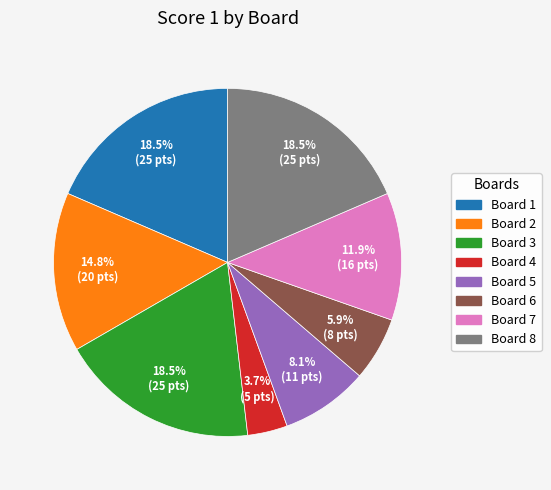

The Board 2 slice represents 15% of the pie. True or false?

True